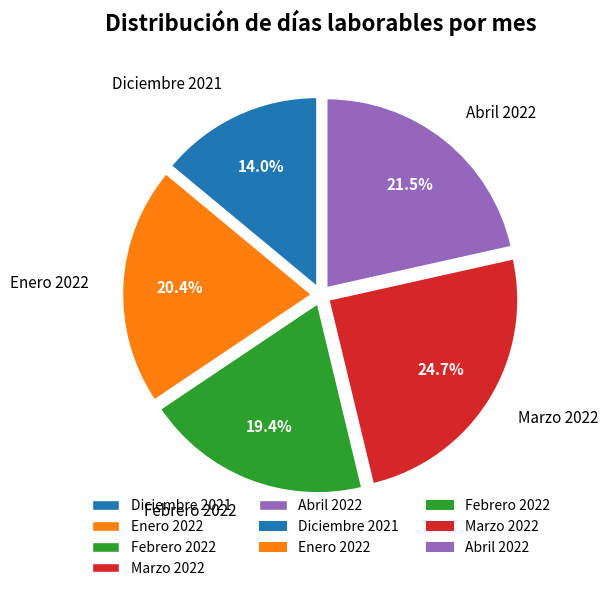

Is it true that Diciembre 2021 is 20% of the pie?

False